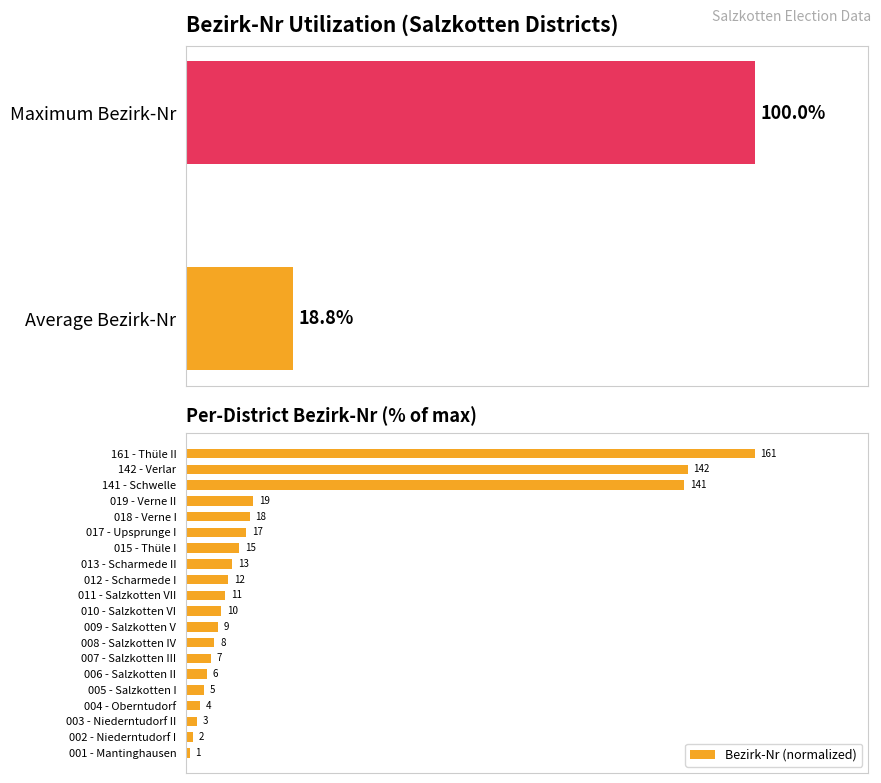

What is the maximum value shown in the chart?

100.0